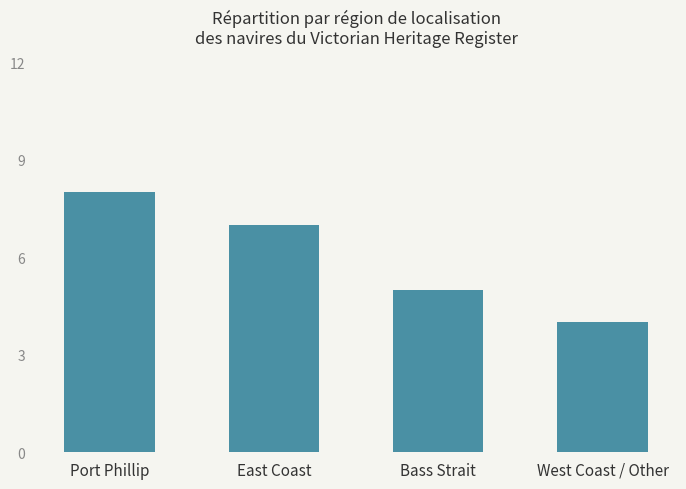

What is the ratio of the value at West Coast / Other to the value at East Coast?

0.6